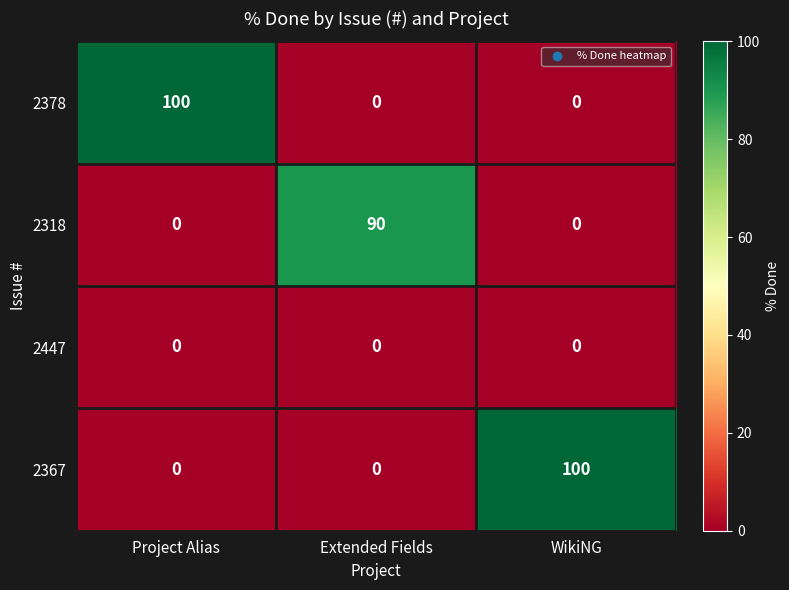

The value of 2318 at WikiNG is 0. True or false?

True